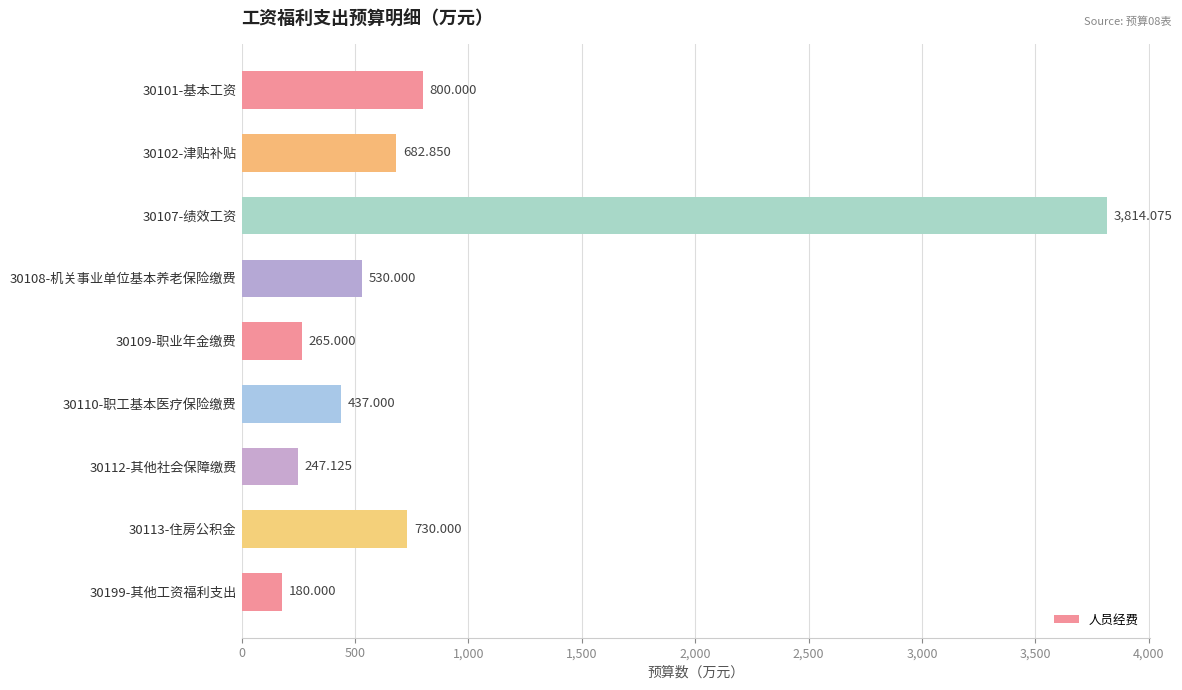

Are the bars horizontal?

Yes